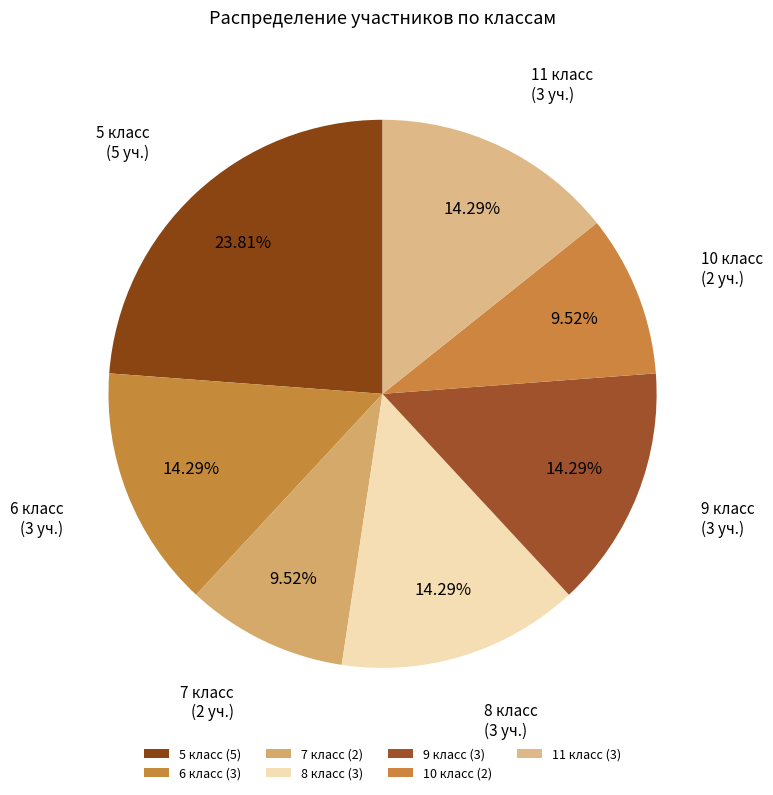

Is 8 класс the majority of the pie?

No